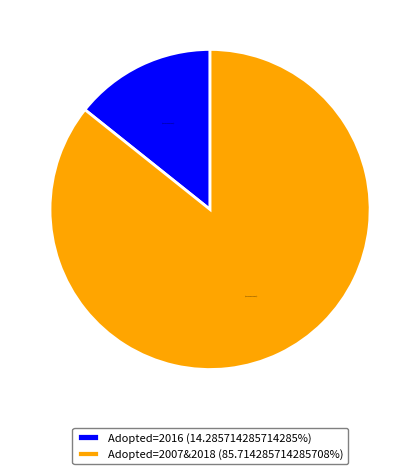

Do Adopted=2007&2018 (85.714285714285708%) and Adopted=2016 (14.285714285714285%) together represent more than half of the pie?

Yes